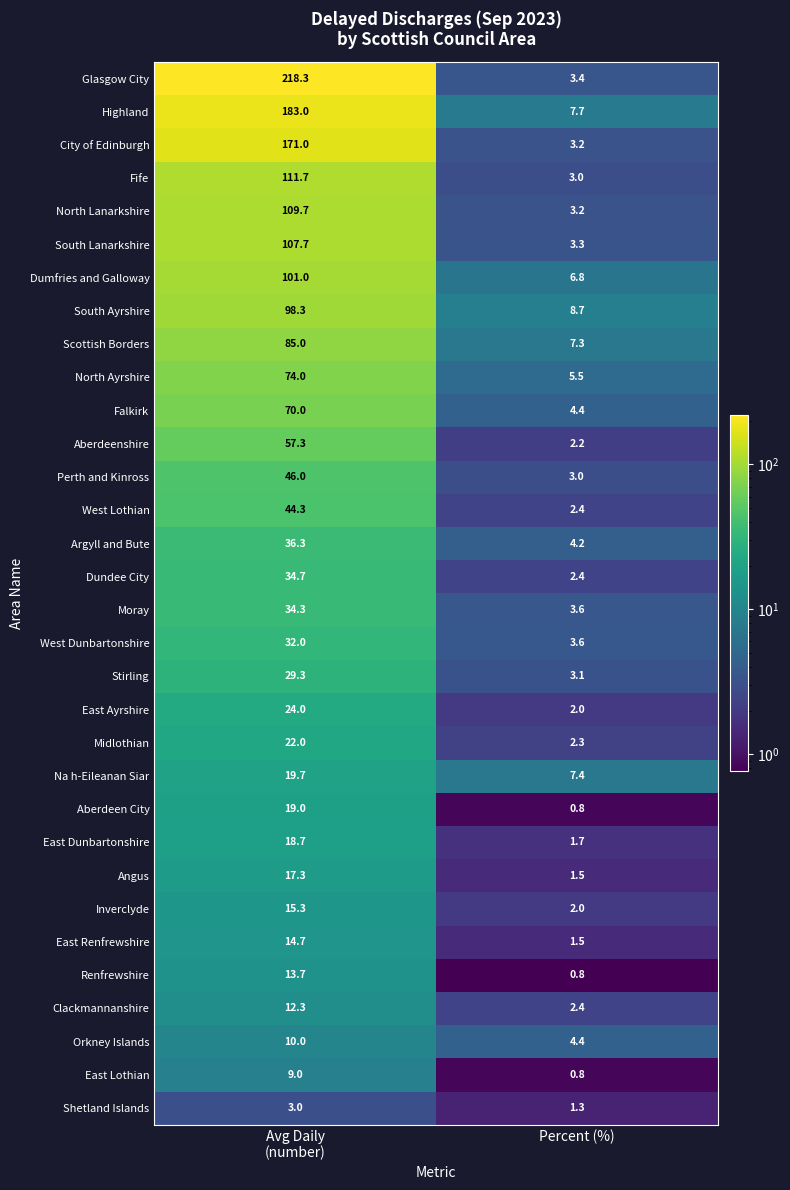

What is the difference between the maximum and minimum values in the Argyll and Bute series?

32.1